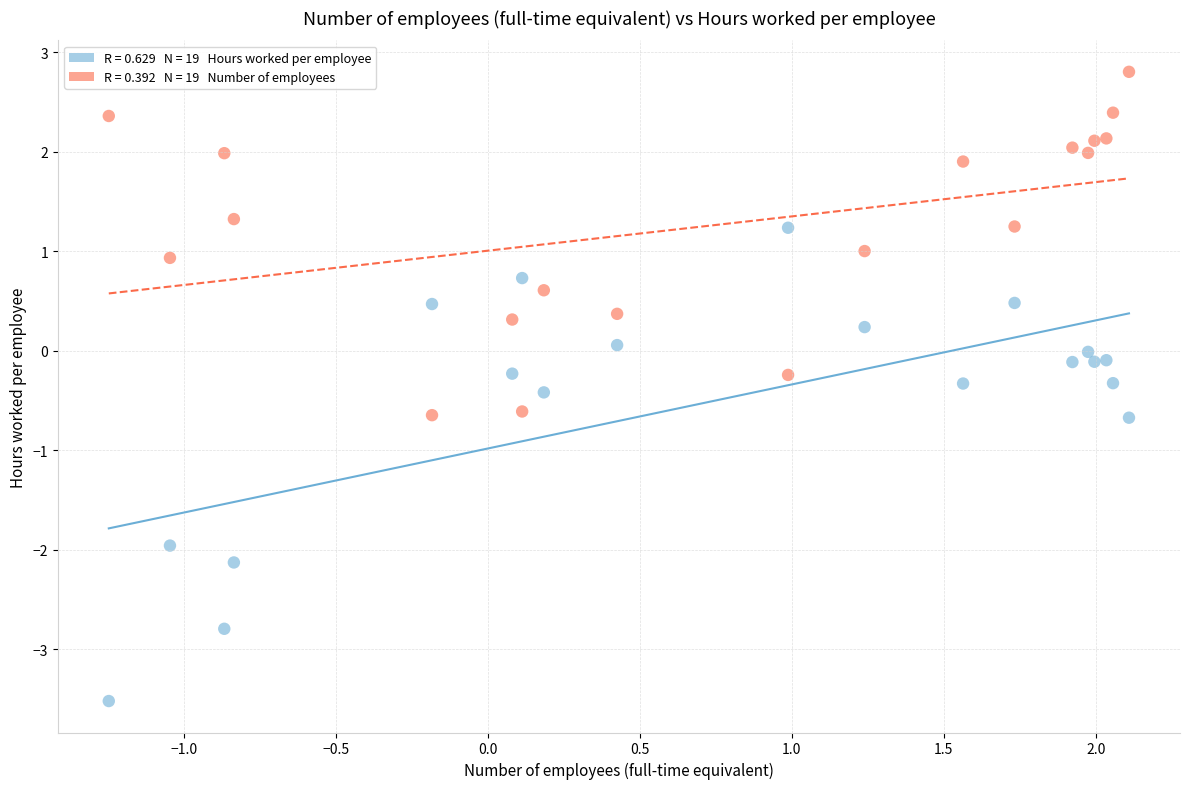

Across all data points, what is the range of X values (max minus min)?

3.4